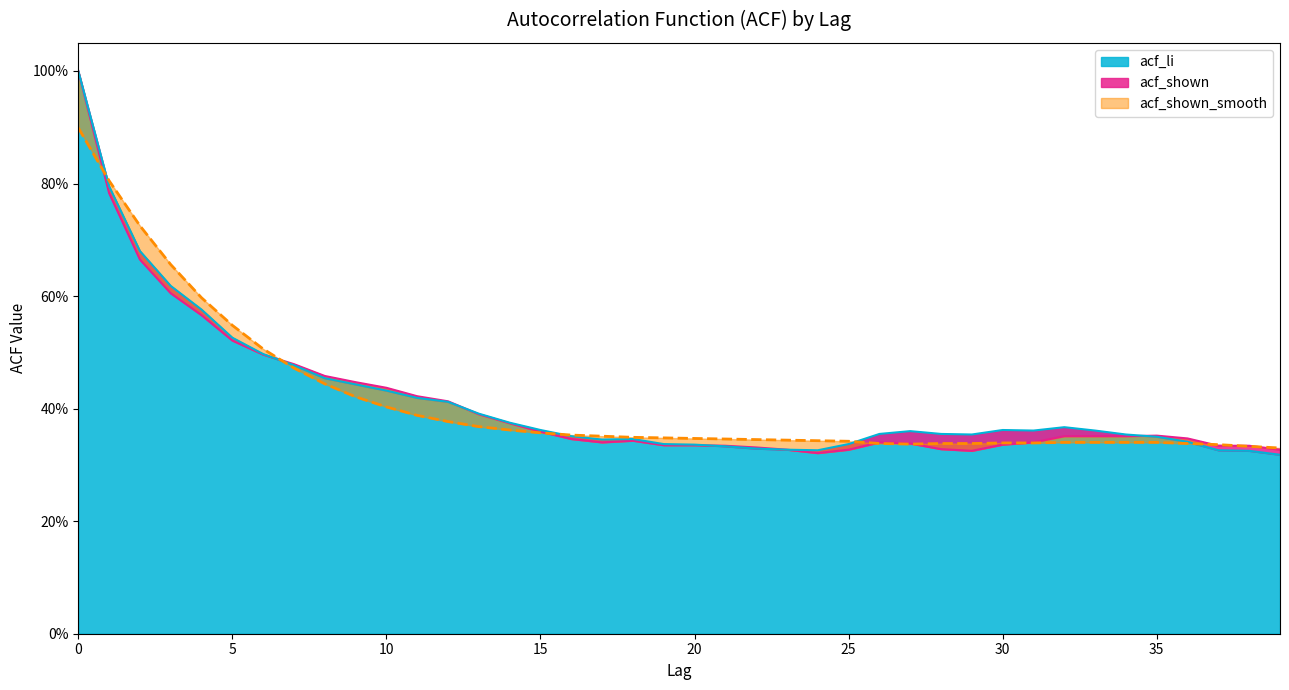

Reading left to right, extract all data points from this chart.

acf_shown: 1.0	0.8	0.7	0.6	0.6	0.5	0.5	0.5	0.5	0.4	0.4	0.4	0.4	0.4	0.4	0.4	0.3	0.3	0.3	0.3	0.3	0.3	0.3	0.3	0.3	0.3	0.3	0.3	0.3	0.3	0.3	0.3	0.4	0.4	0.4	0.4	0.3	0.3	0.3	0.3
acf_li: 1.0	0.8	0.7	0.6	0.6	0.5	0.5	0.5	0.5	0.4	0.4	0.4	0.4	0.4	0.4	0.4	0.4	0.3	0.3	0.3	0.3	0.3	0.3	0.3	0.3	0.3	0.4	0.4	0.4	0.4	0.4	0.4	0.4	0.4	0.4	0.3	0.3	0.3	0.3	0.3
acf_shown_smooth: 0.9	0.8	0.7	0.7	0.6	0.5	0.5	0.5	0.4	0.4	0.4	0.4	0.4	0.4	0.4	0.4	0.4	0.4	0.3	0.3	0.3	0.3	0.3	0.3	0.3	0.3	0.3	0.3	0.3	0.3	0.3	0.3	0.3	0.3	0.3	0.3	0.3	0.3	0.3	0.3